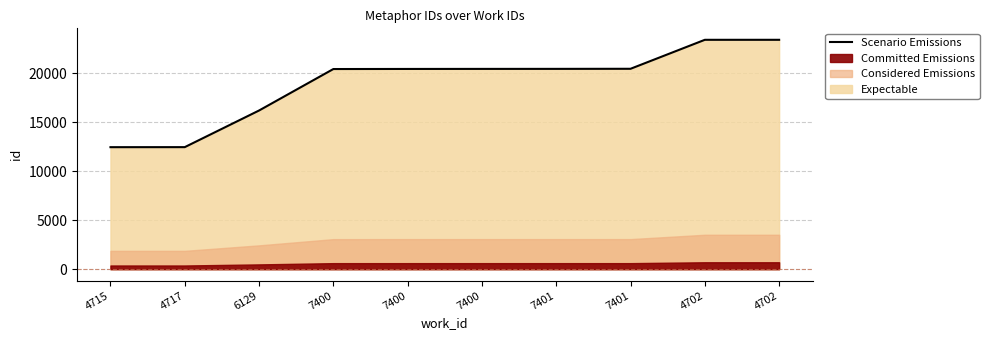

The chart shows a value of 21343 at 6129. True or false?

False